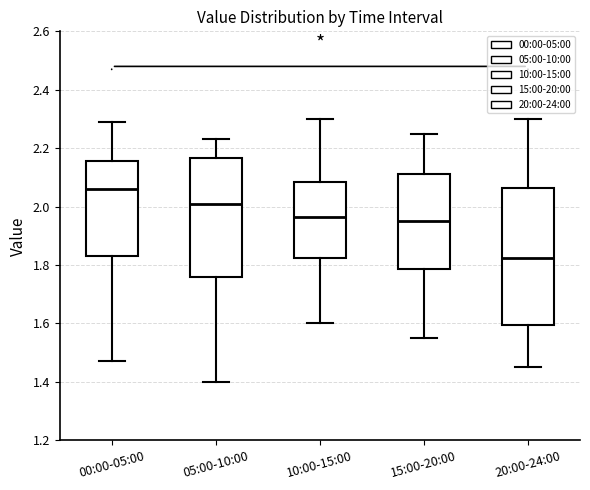

Comparing the boxes themselves (not the whiskers), which one is the tallest?

20:00-24:00